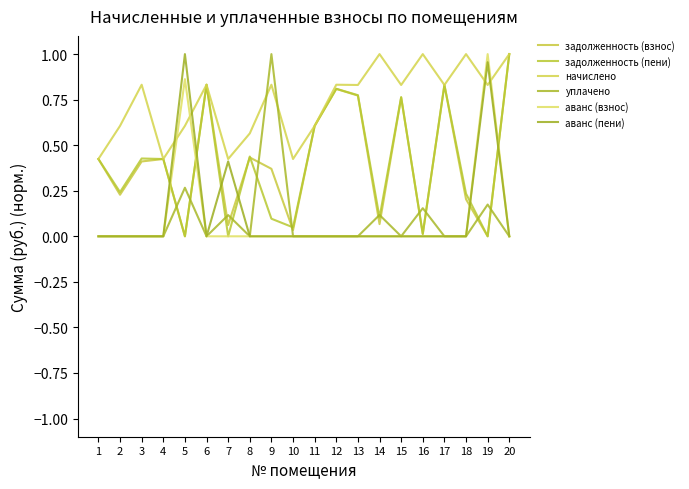

True or false: начислено has more than 2 points higher than both neighbors.

True